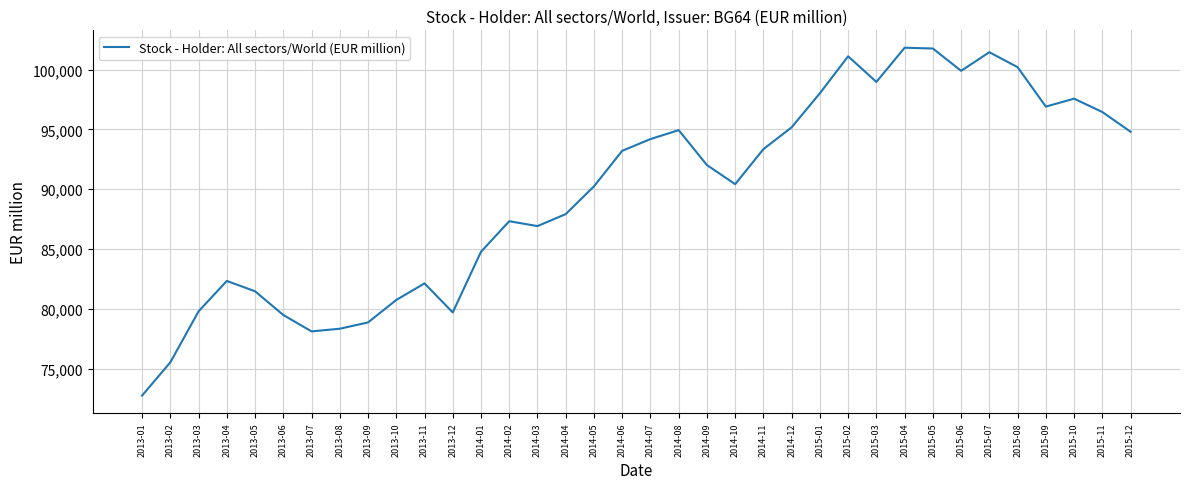

Approximately how many times larger is the value at 2014-05 compared to 2015-07?

0.9